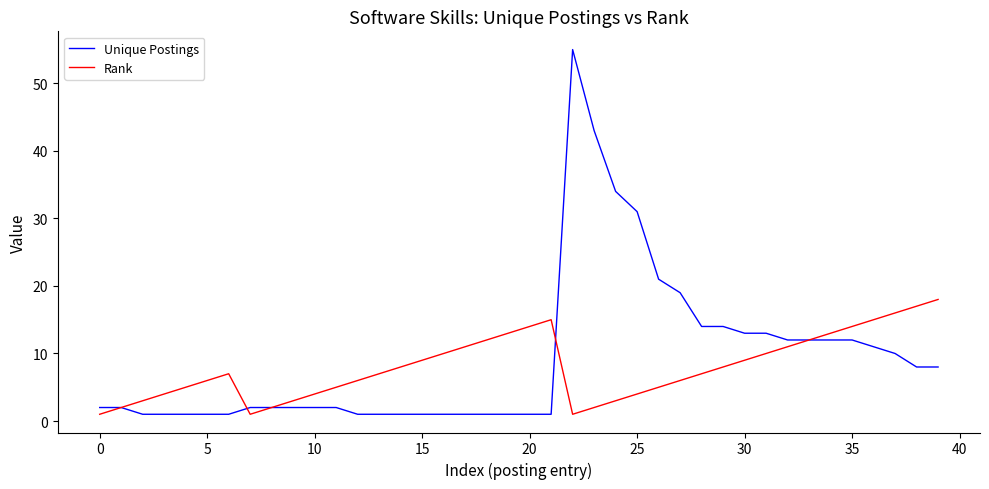

What is the maximum value for Rank?

18